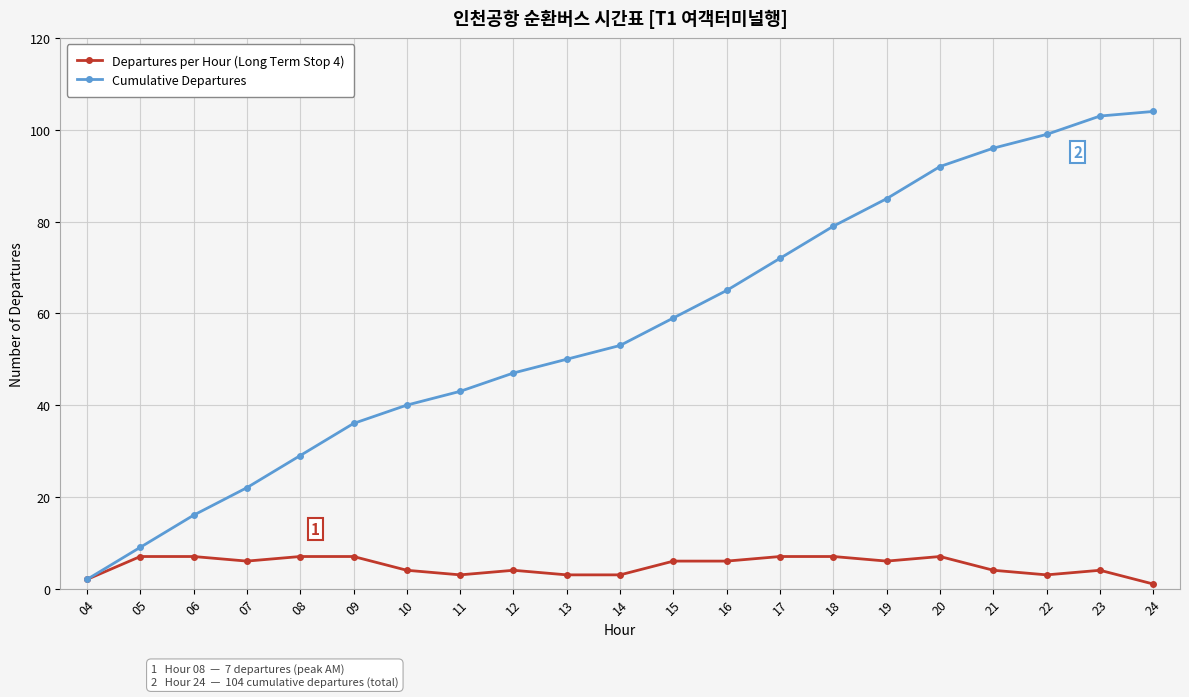

Is it true that Cumulative Departures equals 47 at 21?

False